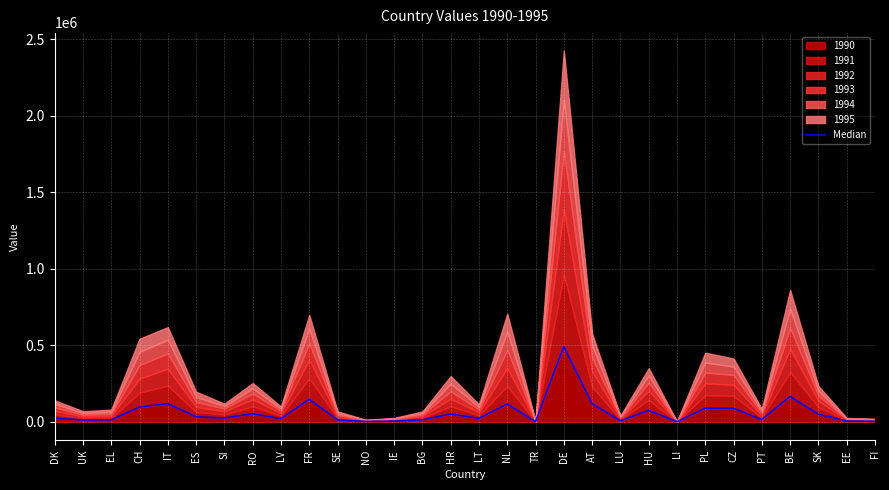

At which label does the data first exceed 24799?

CH